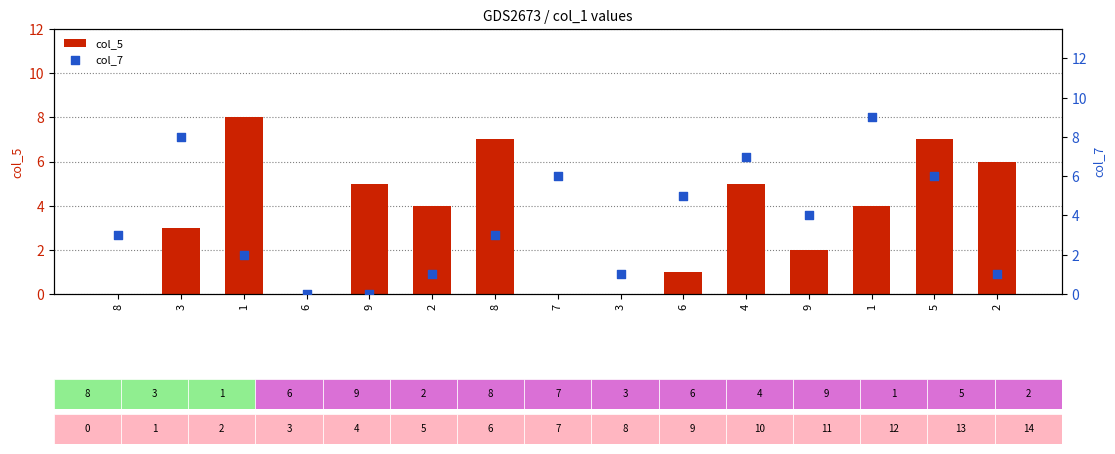

What is the total value across all series at 8?

3